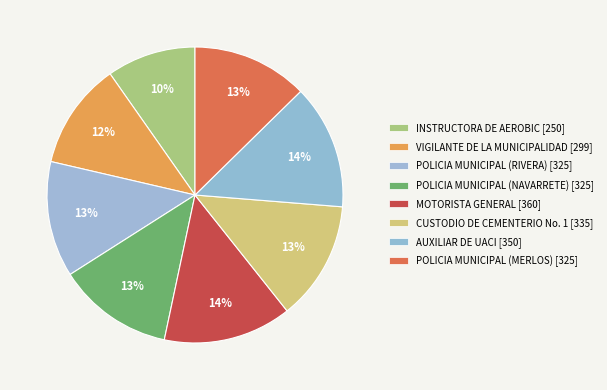

How many segments does this pie chart have?

8